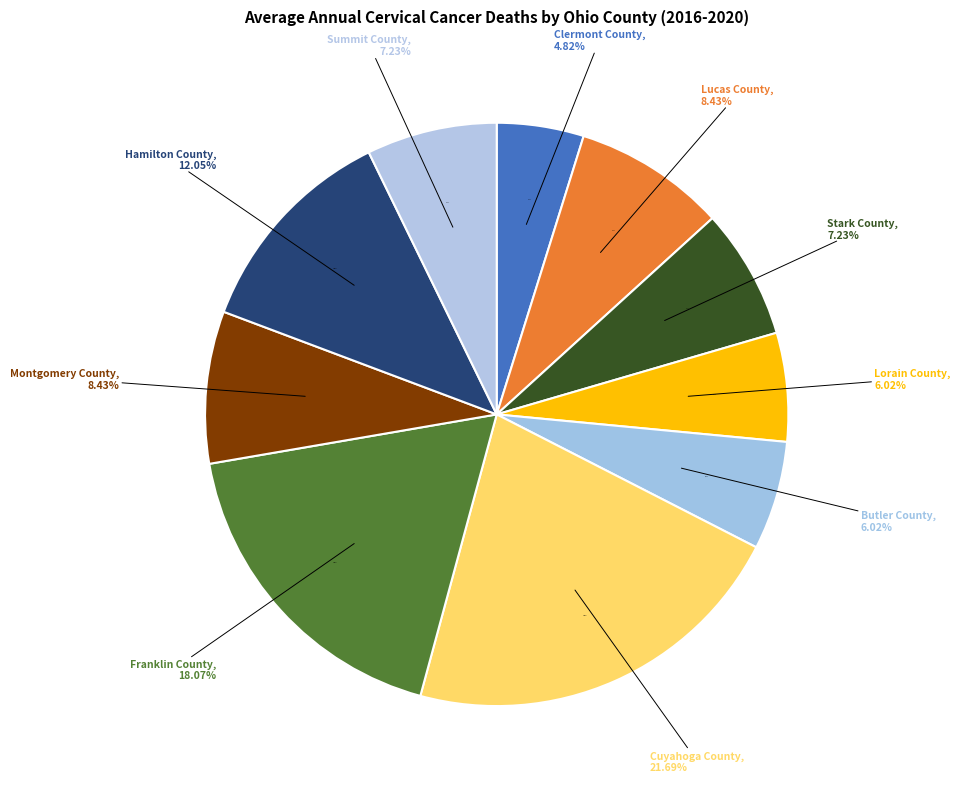

To the nearest percent, what percentage of the pie is Cuyahoga County?

22%